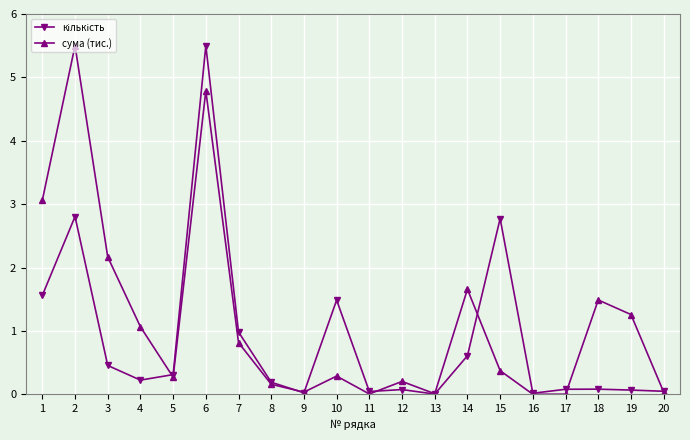

Which series has the largest total across all categories?

сума (тис.)